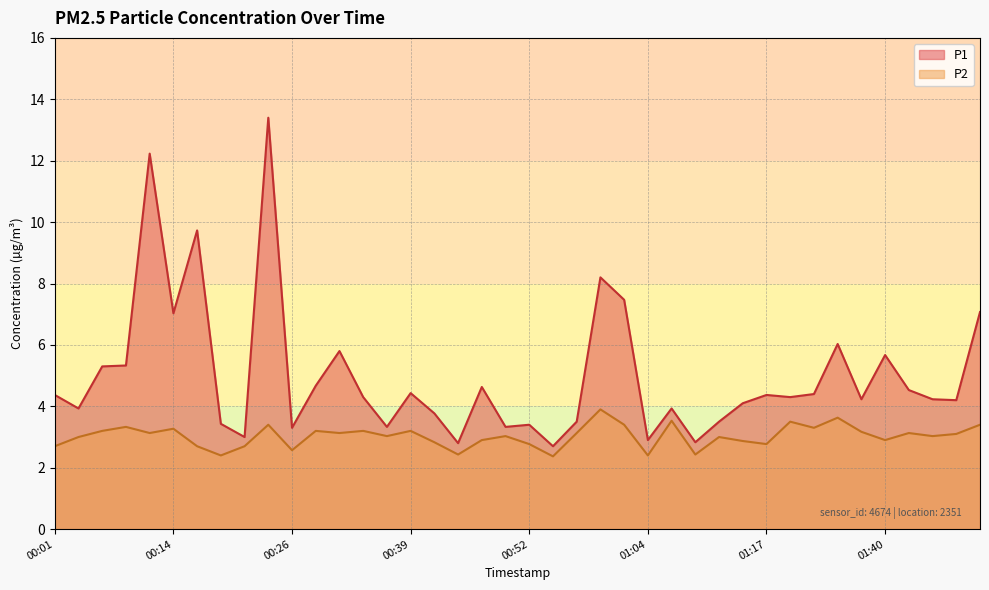

Reading left to right, list all the values displayed in this chart.

P1: 4.4	3.9	5.3	5.3	12.2	7.0	9.7	3.4	3.0	13.4	3.3	4.7	5.8	4.3	3.3	4.4	3.8	2.8	4.6	3.3	3.4	2.7	3.5	8.2	7.5	2.9	3.9	2.8	3.5	4.1	4.4	4.3	4.4	6.0	4.2	5.7	4.5	4.2	4.2	7.1
P2: 2.7	3.0	3.2	3.3	3.1	3.3	2.7	2.4	2.7	3.4	2.6	3.2	3.1	3.2	3.0	3.2	2.8	2.4	2.9	3.0	2.8	2.4	3.1	3.9	3.4	2.4	3.5	2.4	3.0	2.9	2.8	3.5	3.3	3.6	3.2	2.9	3.1	3.0	3.1	3.4